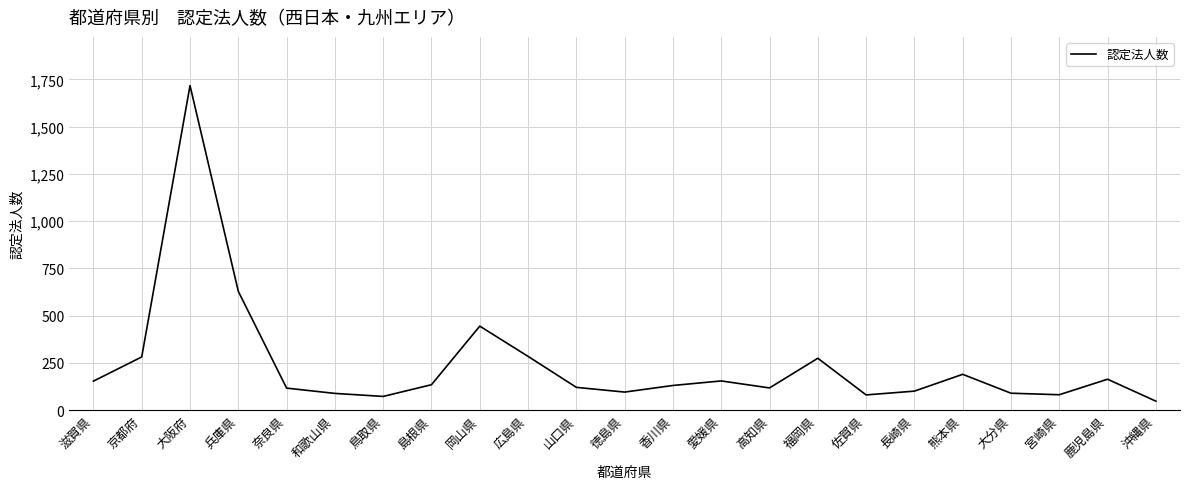

How many distinct data groups are displayed?

1